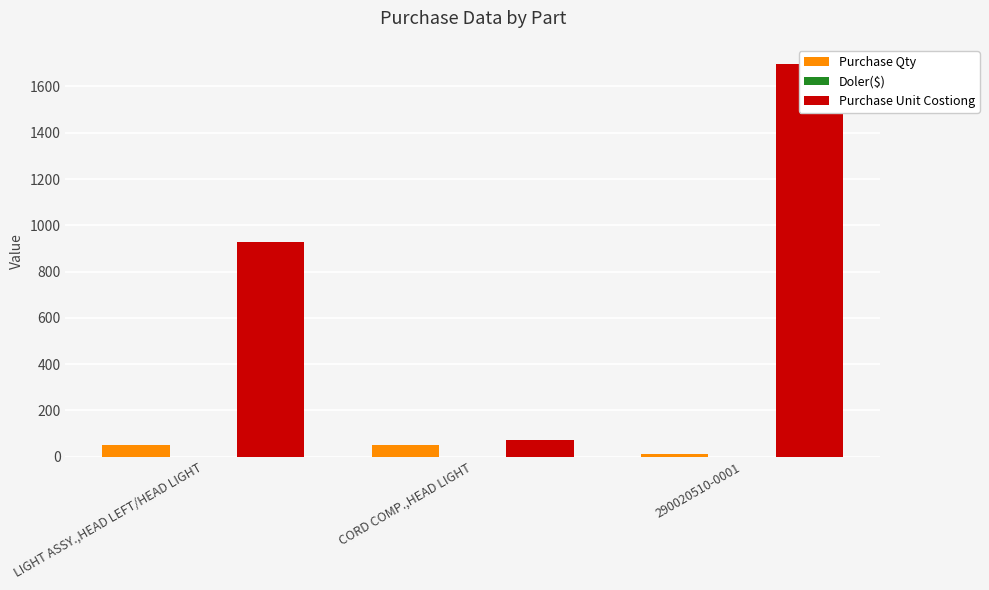

Which series has the largest range (max minus min)?

Purchase Unit Costiong